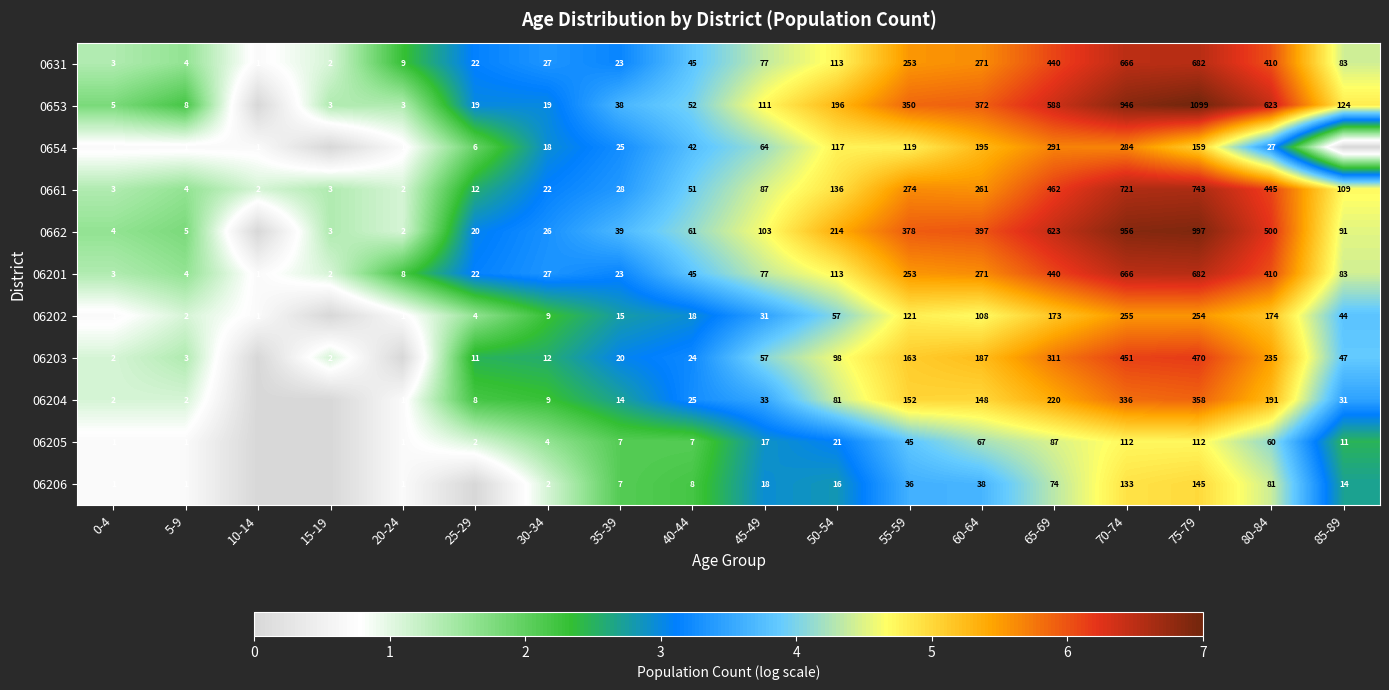

What is the total value across all series at 40-44?

378